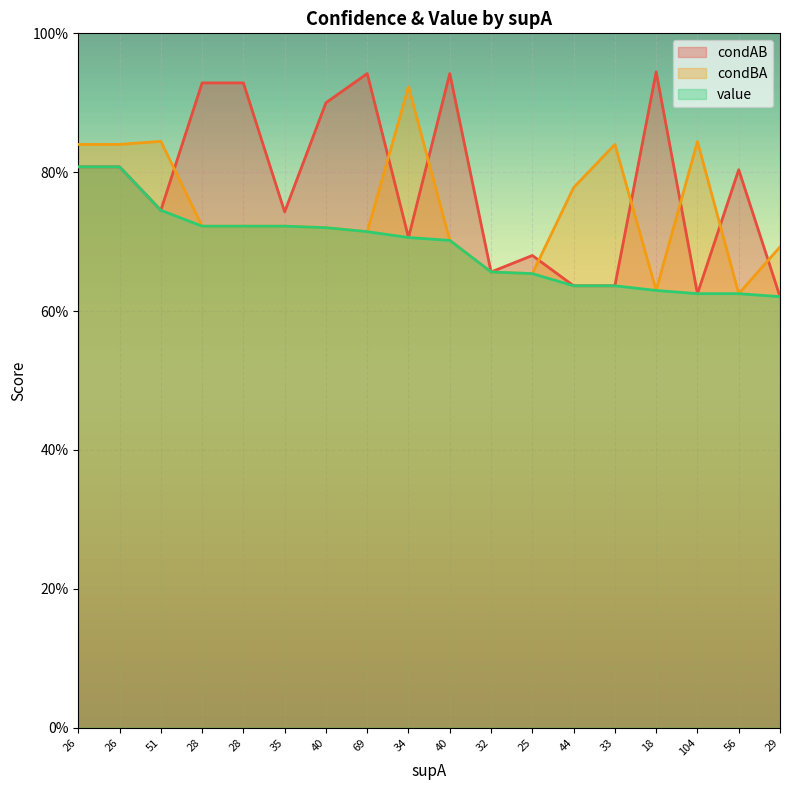

What is the value of the value point at the 11th from the left?

0.7